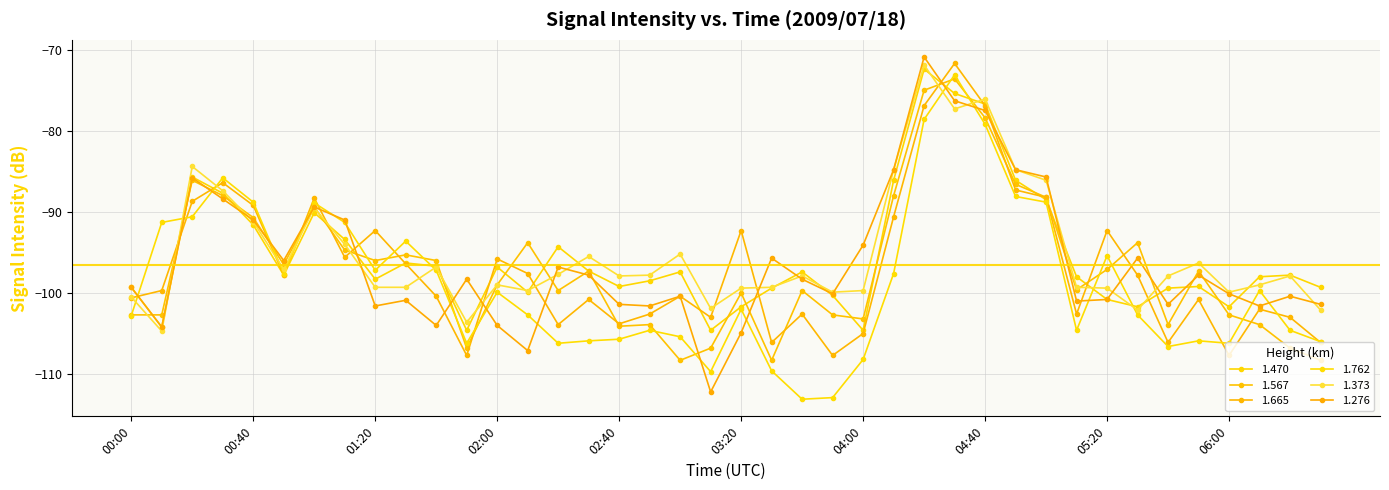

Between which two adjacent categories do 1.762 and 1.567 first intersect?

00:00 and 00:10